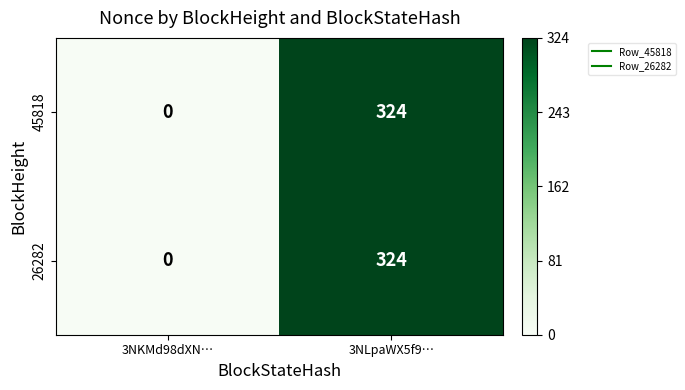

Reading left to right, what are all the values shown in this chart?

45818: 0	324
26282: 0	324